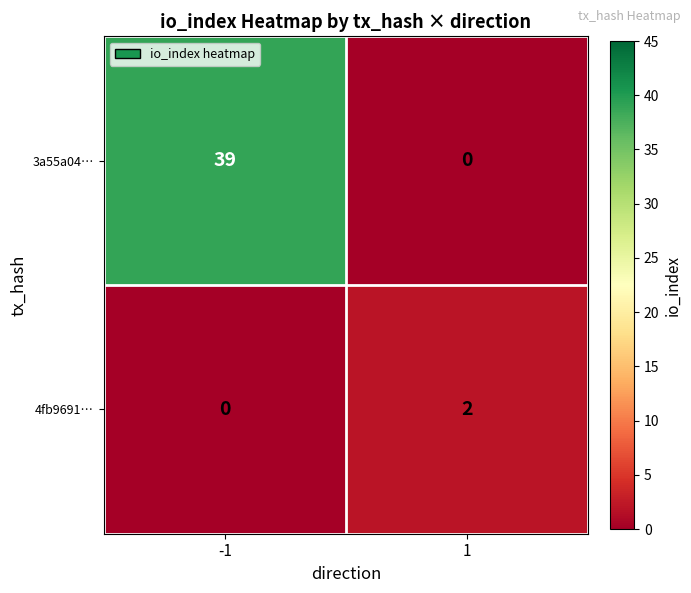

What value does the 3a55a04… series have at -1?

39